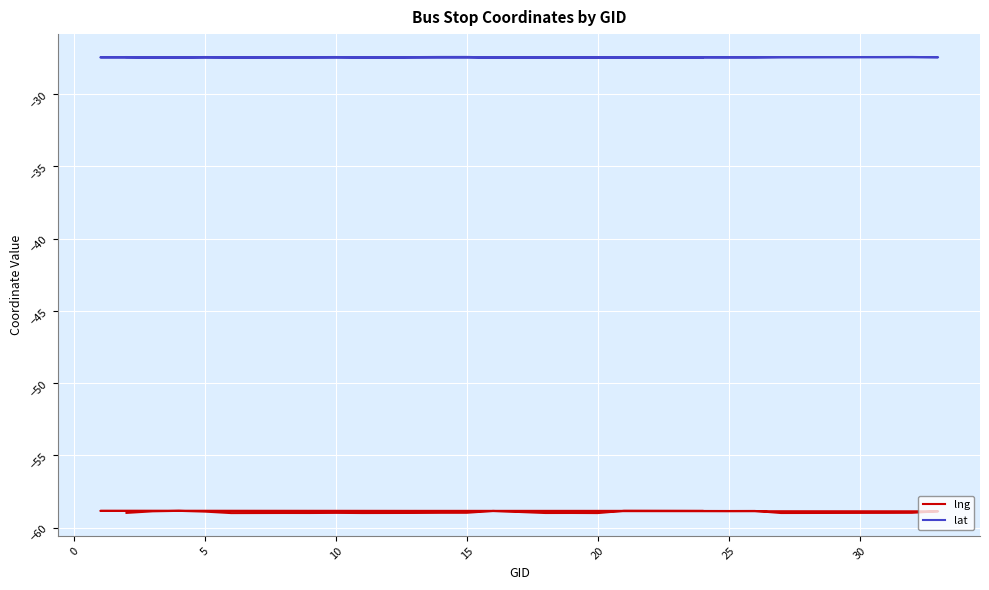

Reading left to right, list all the values displayed in this chart.

lng: -59.0	-58.9	-58.8	-58.9	-59.0	-59.0	-59.0	-59.0	-59.0	-59.0	-59.0	-59.0	-59.0	-59.0	-58.8	-59.0	-59.0	-59.0	-58.8	-58.8	-58.8	-59.0	-59.0	-59.0	-59.0	-59.0	-59.0	-58.9	-58.8	-58.8	-58.8	-58.8	-58.8
lat: -27.4	-27.5	-27.5	-27.4	-27.5	-27.5	-27.5	-27.4	-27.4	-27.5	-27.5	-27.4	-27.4	-27.4	-27.5	-27.5	-27.5	-27.5	-27.5	-27.5	-27.5	-27.5	-27.5	-27.4	-27.4	-27.4	-27.4	-27.5	-27.5	-27.5	-27.5	-27.5	-27.5